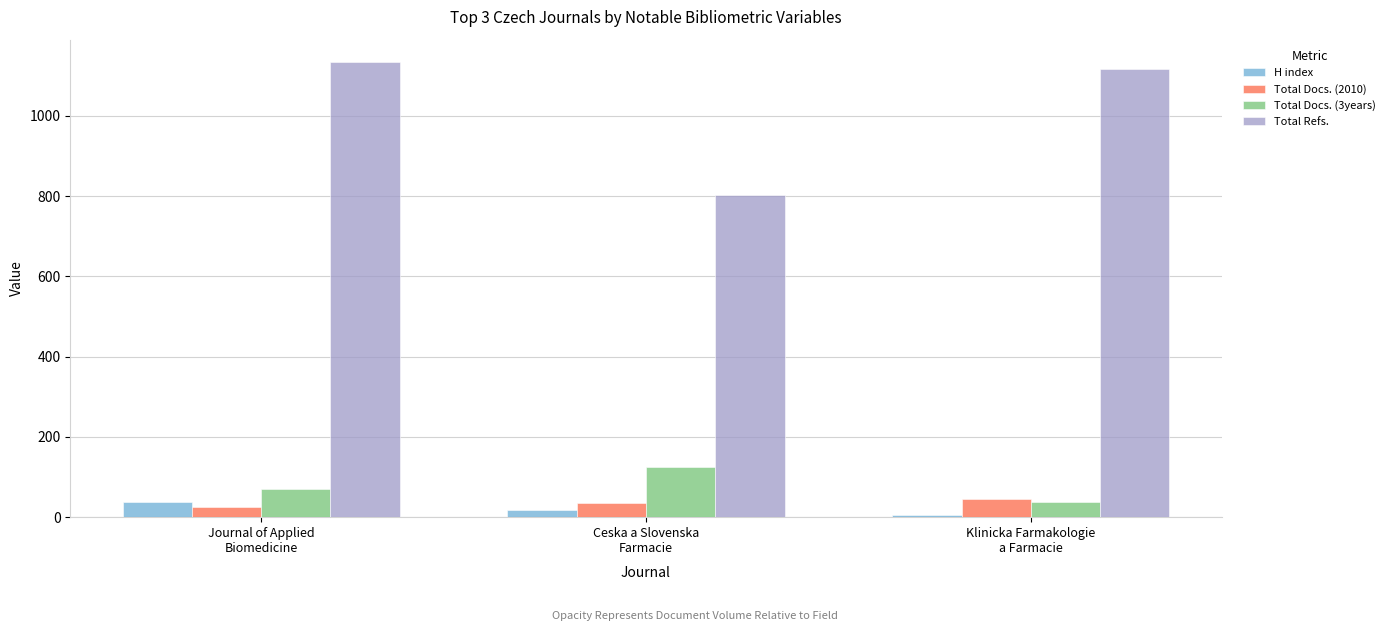

At which category is the sum across all series the highest?

Journal of Applied
Biomedicine